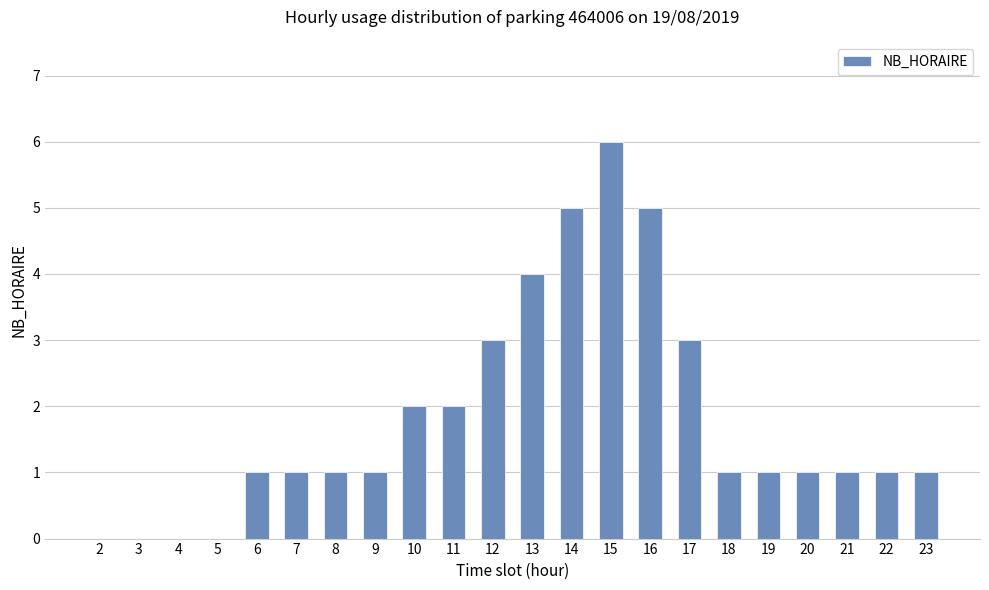

What is the ratio of the value at 19 to the value at 17?

0.3